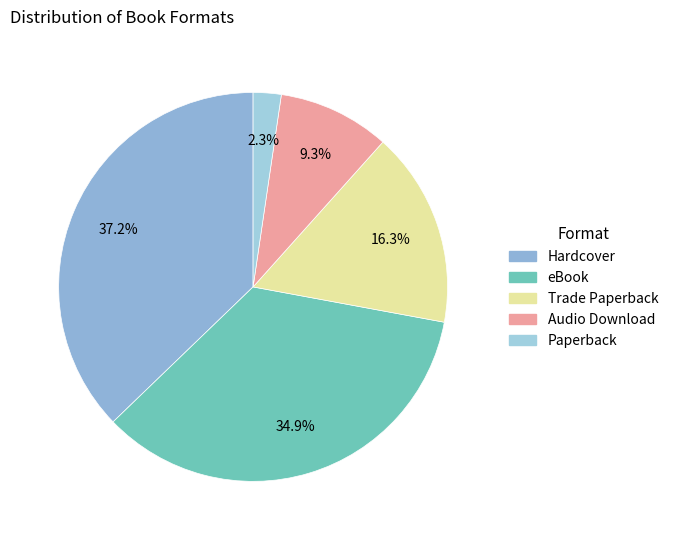

Is it true that Paperback is 8% of the pie?

False